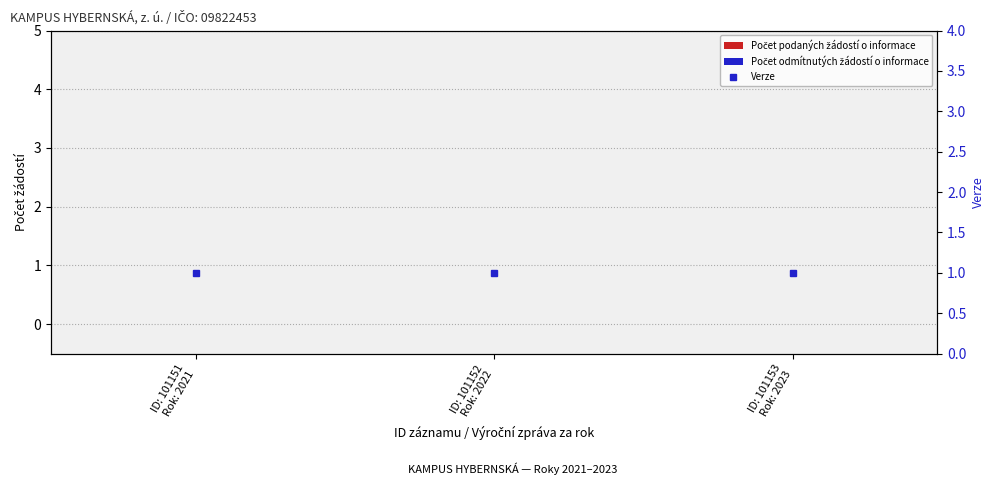

Reading left to right, what are all the values shown in this chart?

Počet podaných žádostí o informace: ID: 101151
Rok: 2021=0	ID: 101152
Rok: 2022=0	ID: 101153
Rok: 2023=0
Počet odmítnutých žádostí o informace: ID: 101151
Rok: 2021=0	ID: 101152
Rok: 2022=0	ID: 101153
Rok: 2023=0
Verze: ID: 101151
Rok: 2021=1	ID: 101152
Rok: 2022=1	ID: 101153
Rok: 2023=1